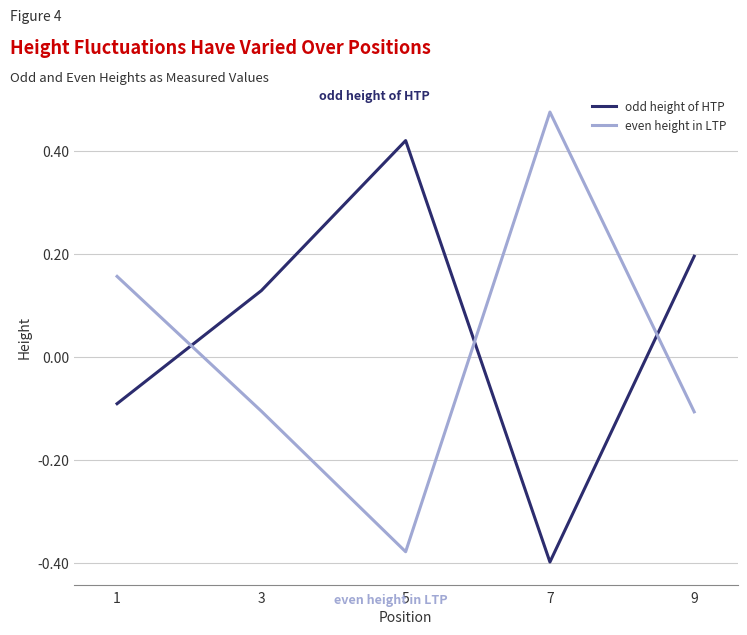

At which category does odd height of HTP reach its first local valley?

7